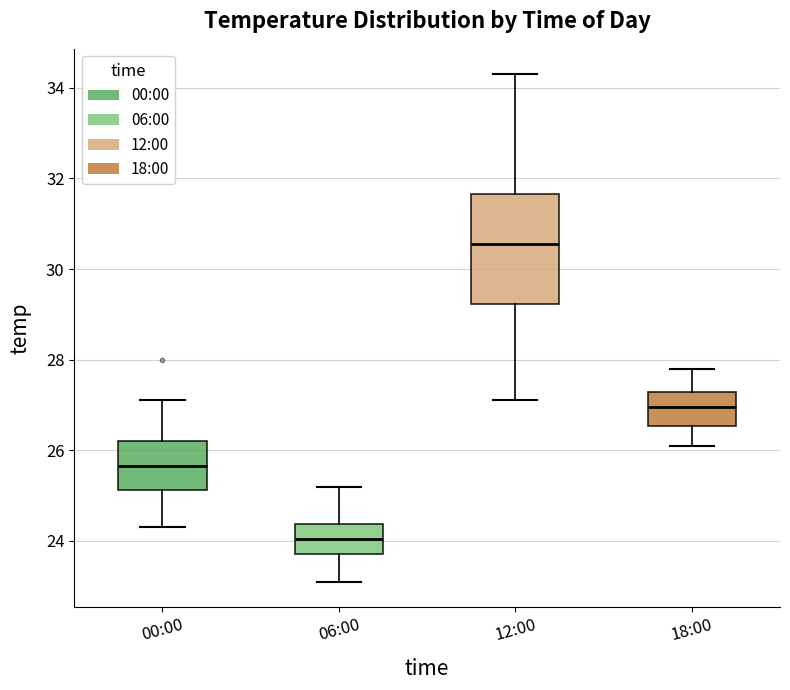

Where does the upper whisker of the box for 12:00 end on the y-axis? The values are not printed on the chart, so give them approximately, as read against the axis.

34.4